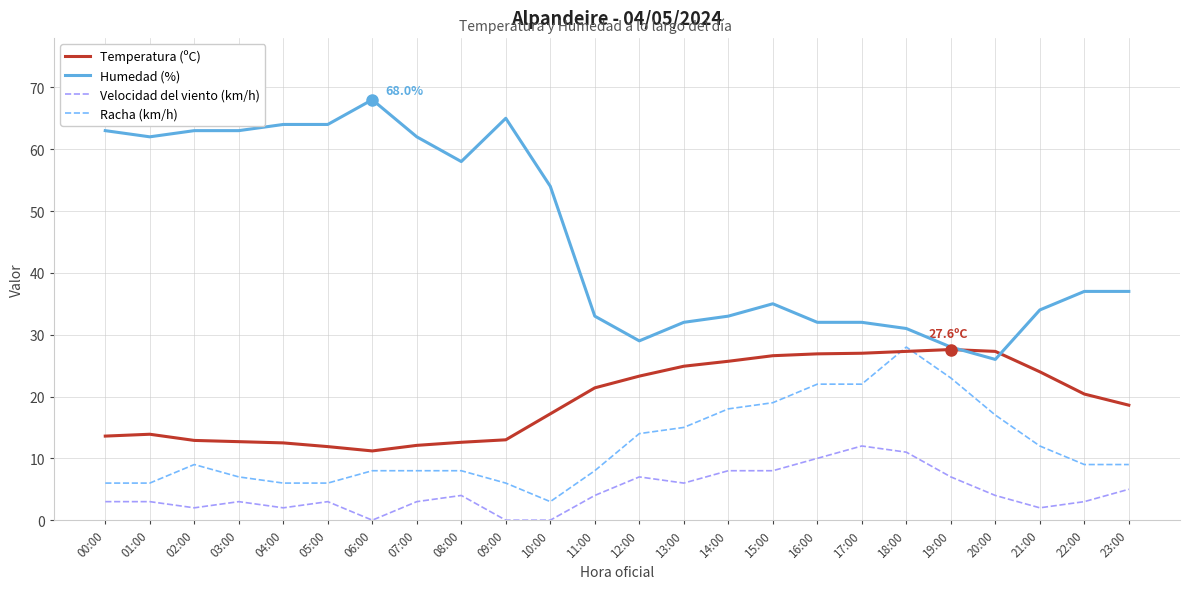

Which series has the largest total across all categories?

Humedad (%)